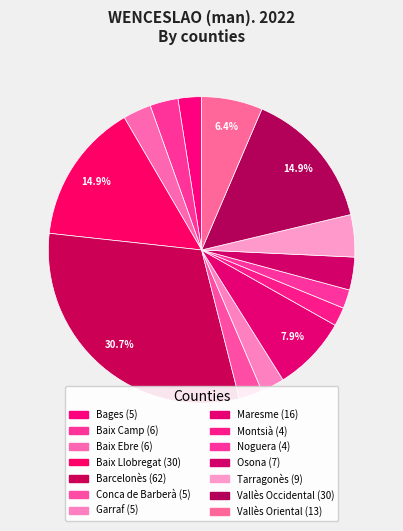

Which slice is the largest?

Barcelonès